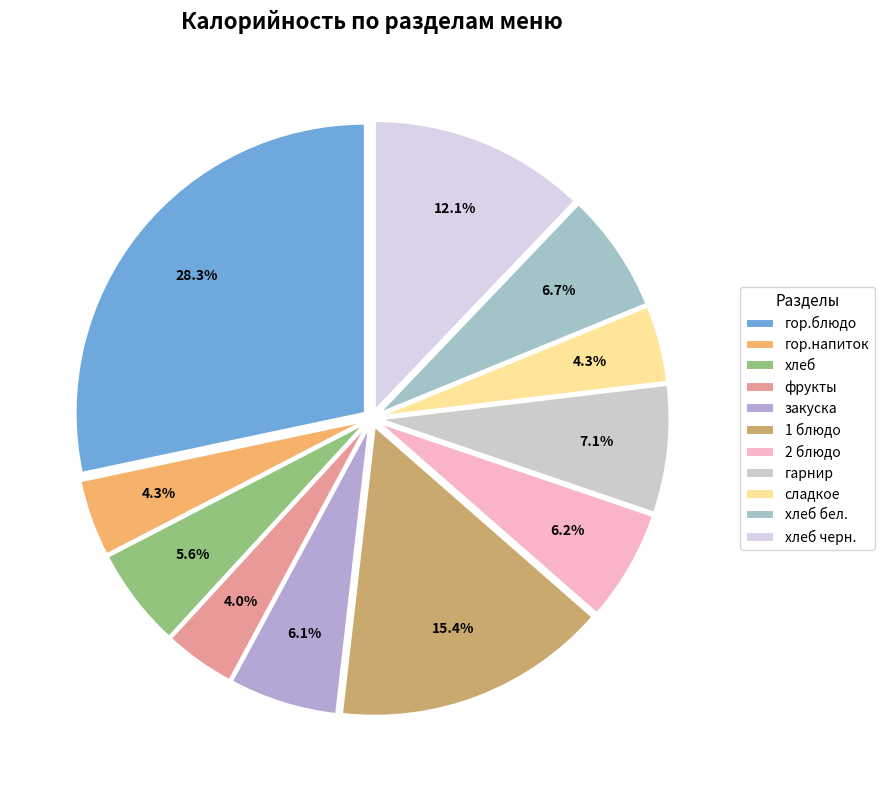

Between 2 блюдо and гор.напиток, which is larger?

2 блюдо